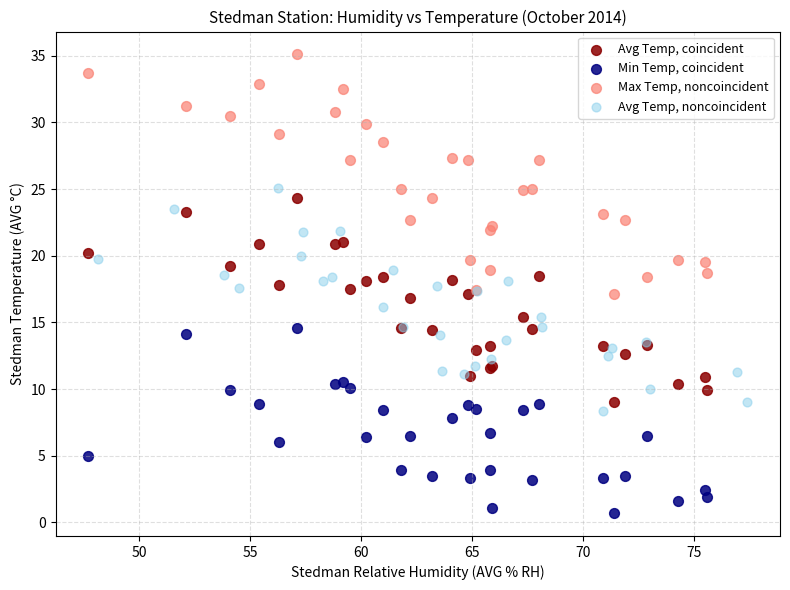

Which series reaches the minimum Y coordinate?

Min Temp, coincident